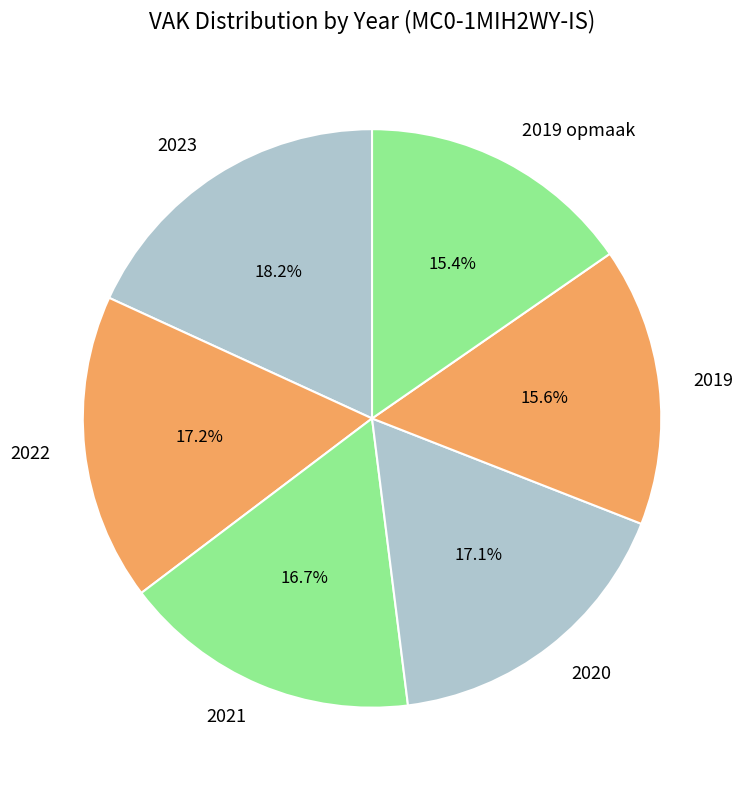

What is the ratio of the value at 2022 to the value at 2023?

0.9